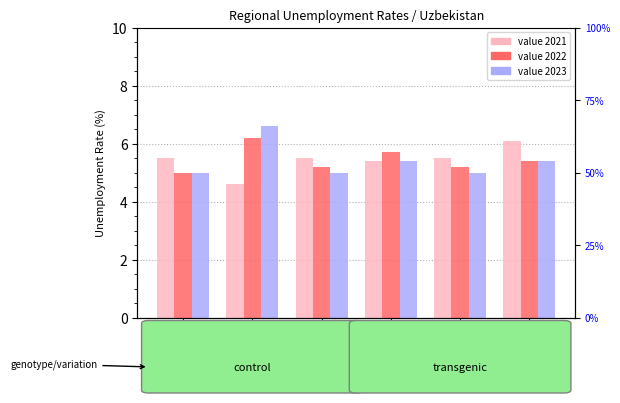

How many groups of bars are there?

6